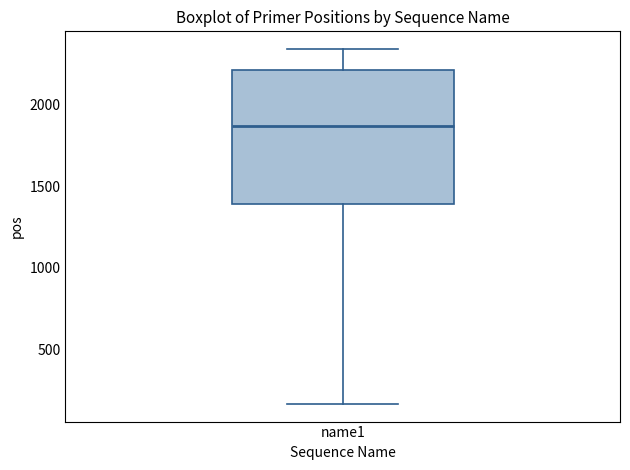

Where does the lower whisker of the box for name1 end on the y-axis? The values are not printed on the chart, so give them approximately, as read against the axis.

150